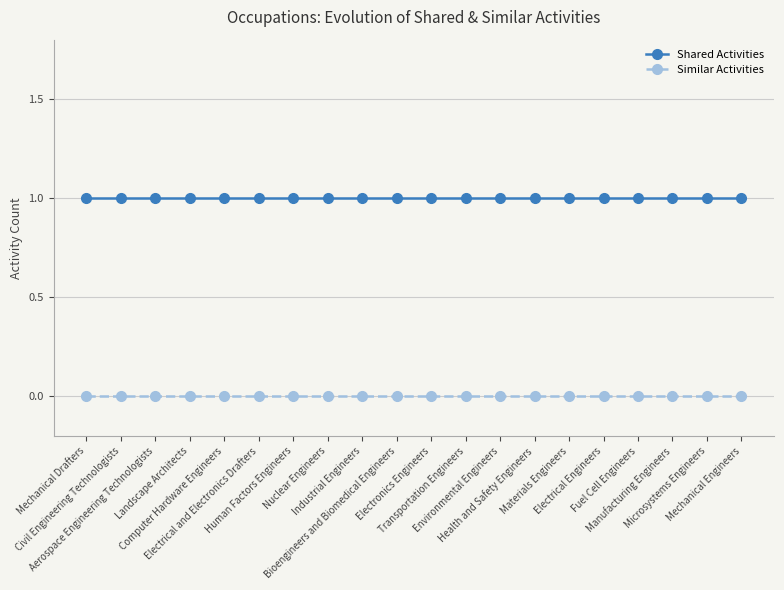

Which series has the largest total across all categories?

Shared Activities